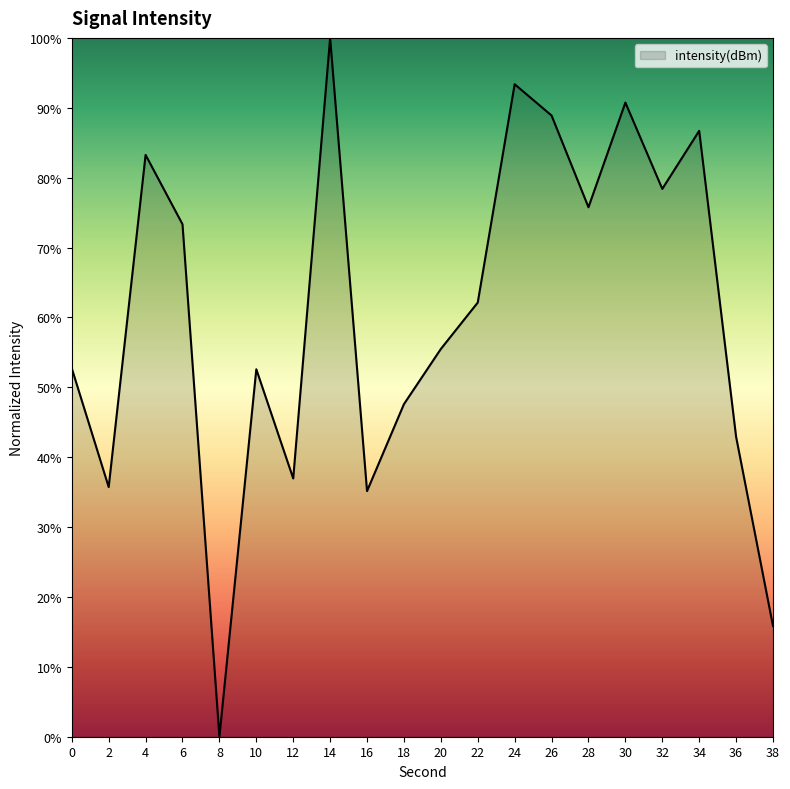

Which category has the highest value across all series?

14